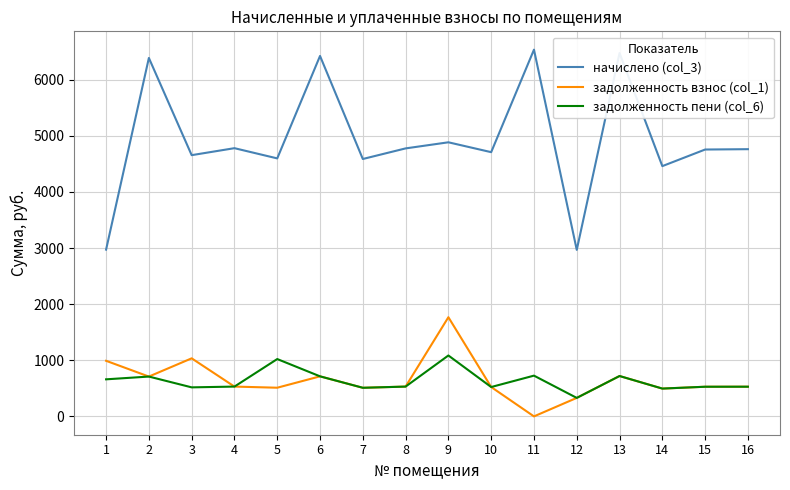

What is the difference between the начислено (col_3) values at 11 and 13?

60.4